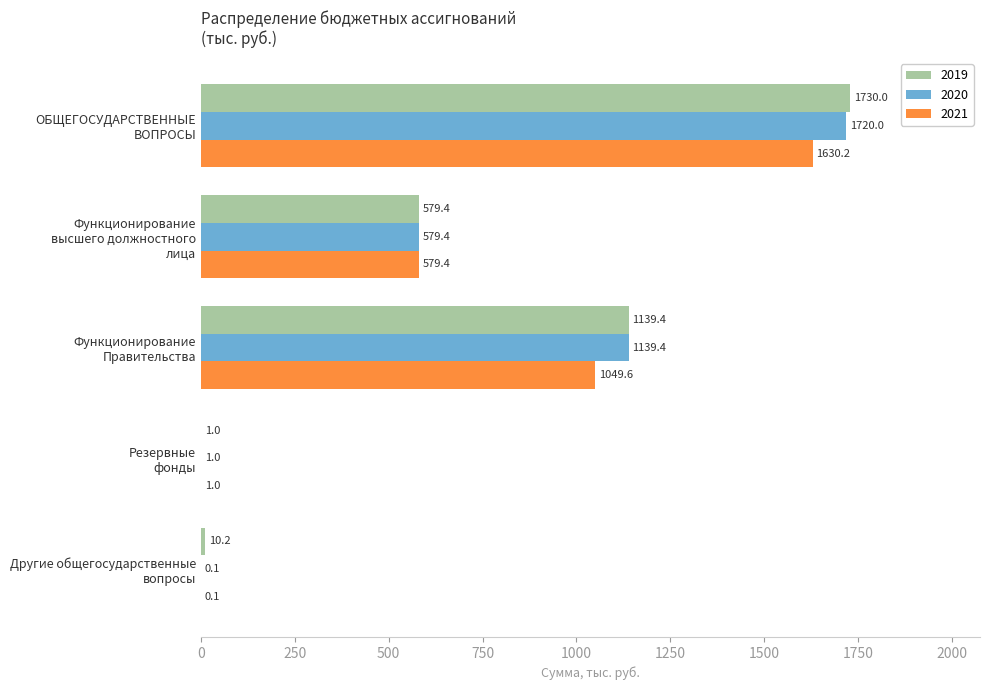

What is the sum of all 2021 values?

3260.3